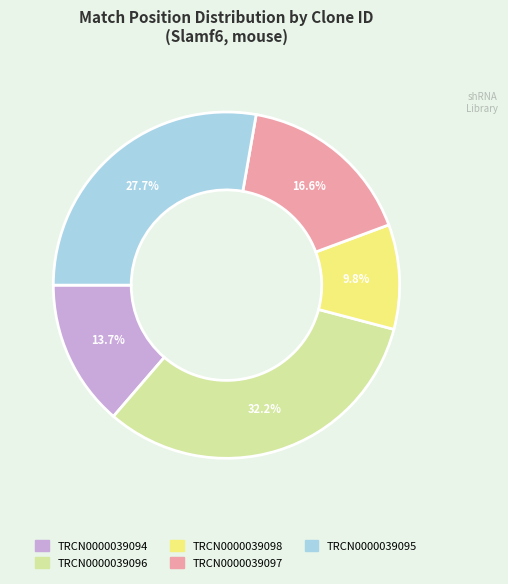

To the nearest percent, what is the difference between the TRCN0000039095 and TRCN0000039098 slice percentages?

18%